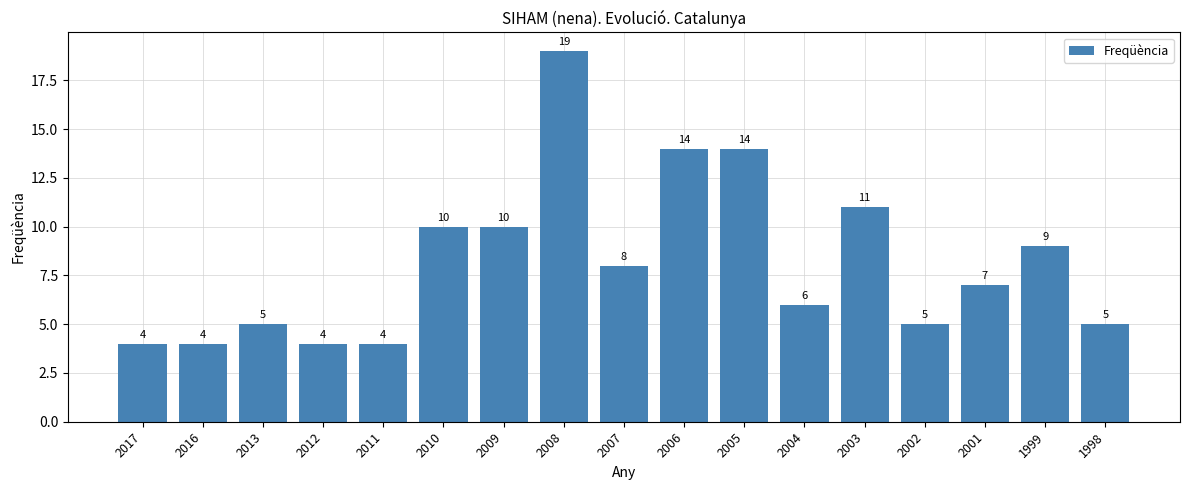

What is the difference between the maximum and second lowest values?

15